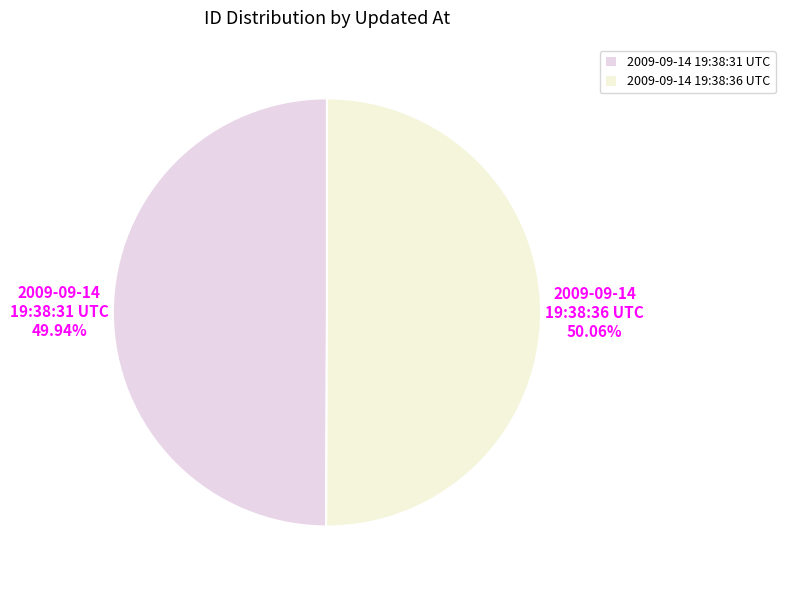

How many slices are in this pie chart?

2